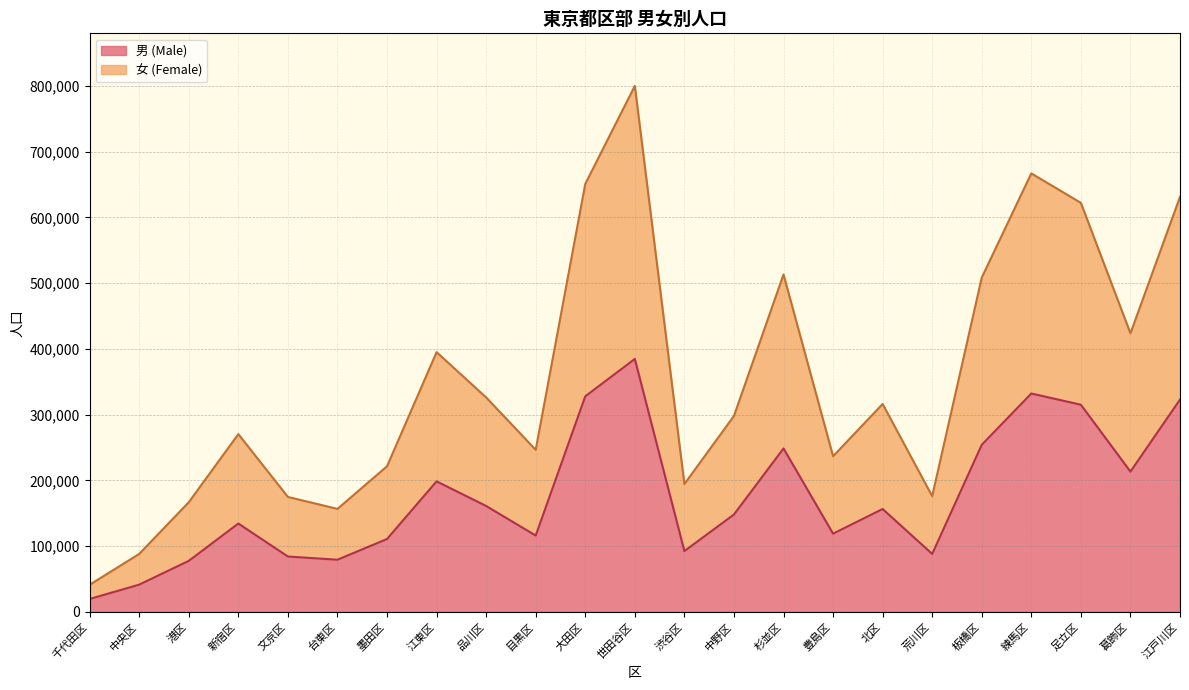

What is the difference between the 男 (Male) values at 千代田区 and 台東区?

59703